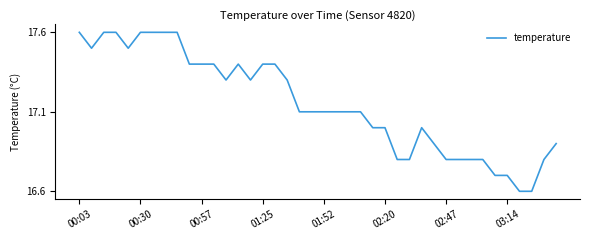

What is the maximum value shown in the chart?

17.6